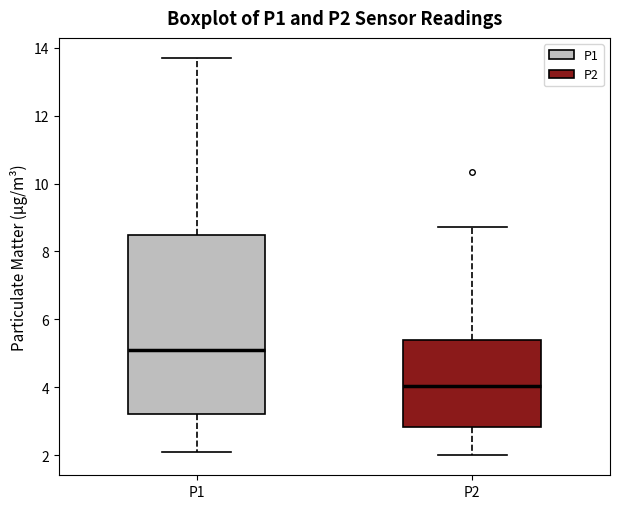

Reading left to right, read every box against the y-axis: the position of its median line, the range the box covers, and the ends of its whiskers. The values are not printed on the chart, so give them approximately, as read against the axis.

P1: median 5.2, box 3.2 to 8.4, whiskers 2.2 to 13.8
P2: median 4.0, box 2.8 to 5.4, whiskers 2.0 to 8.8